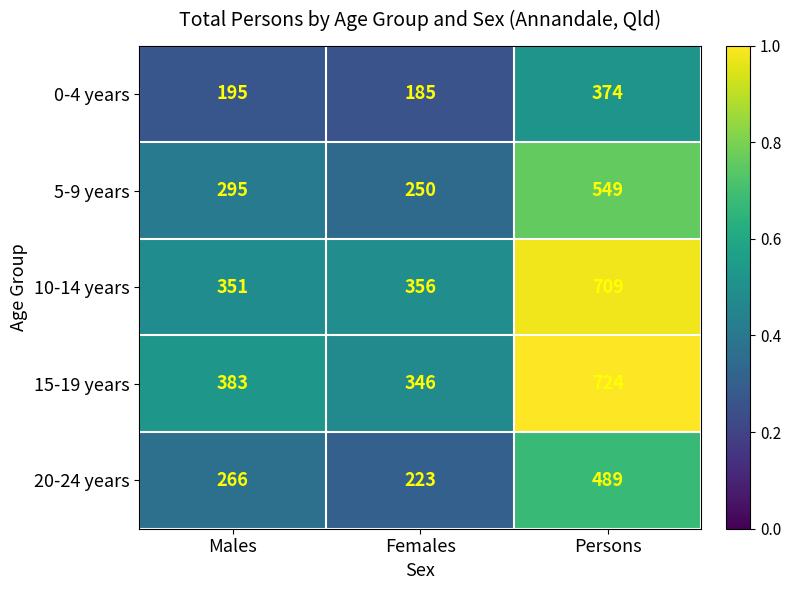

Where is 10-14 years nearest to the value 530?

Females